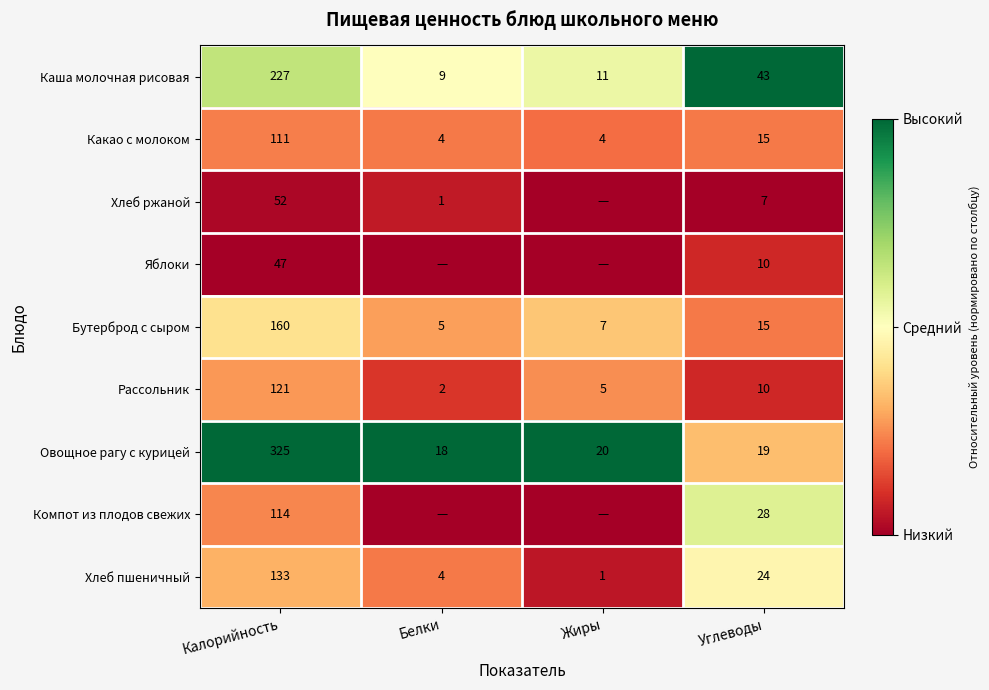

Is the value of Какао с молоком at Углеводы greater than the value of Яблоки at Калорийность?

No